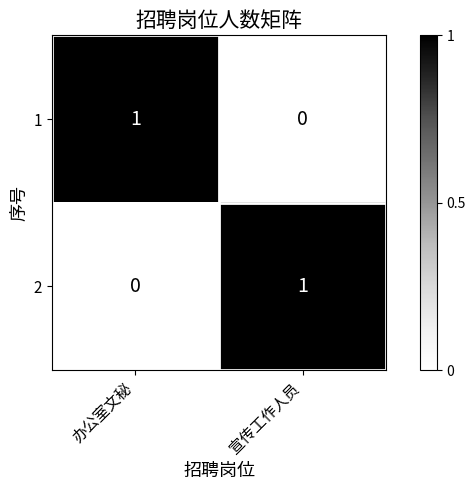

Reading right to left, transcribe all the data shown in this chart.

1: 0	1
2: 1	0